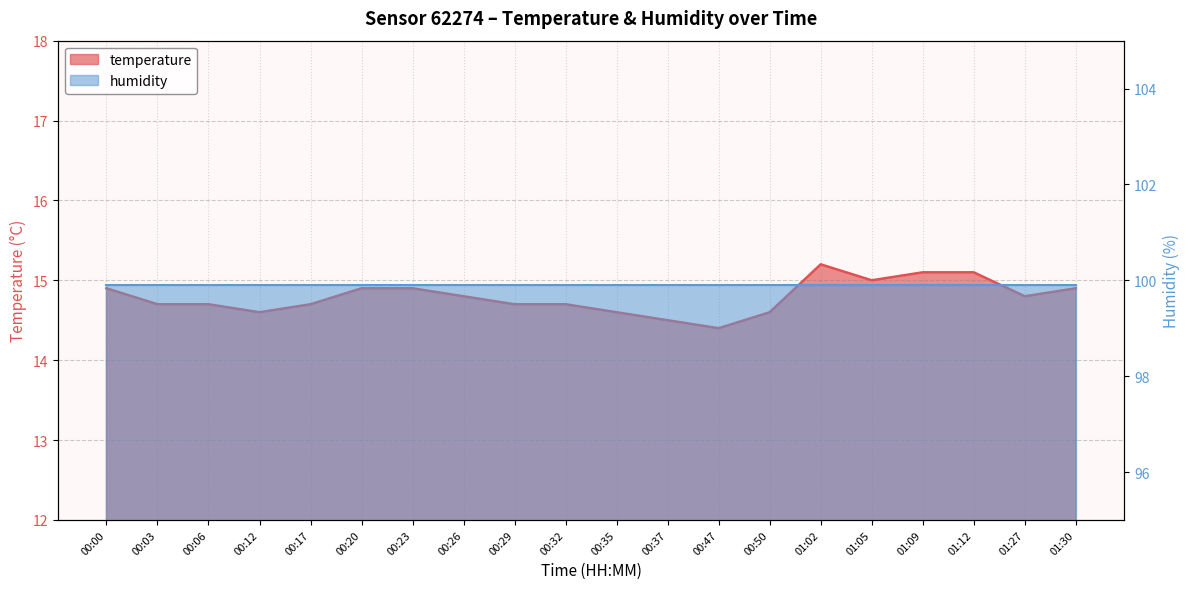

How many categories are shown in the chart?

20